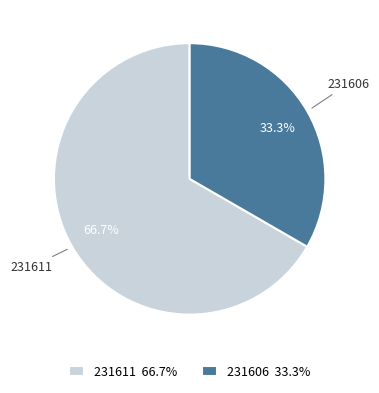

What percentage is the 231611 slice, to the nearest percent?

67%